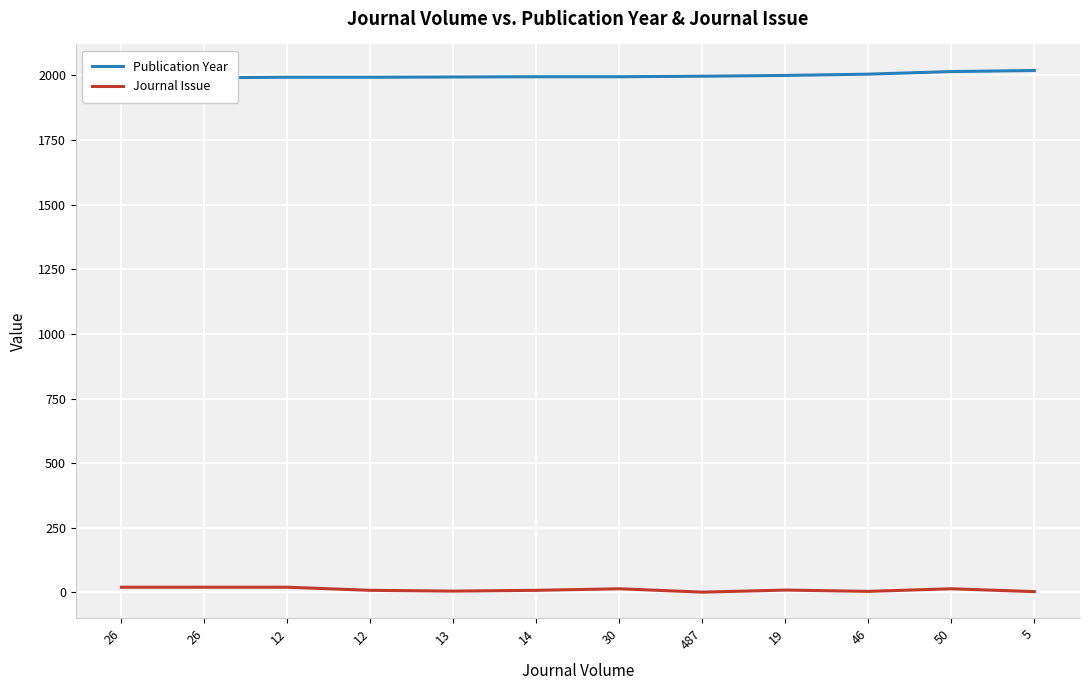

What is the total value across all series at 46?

2009